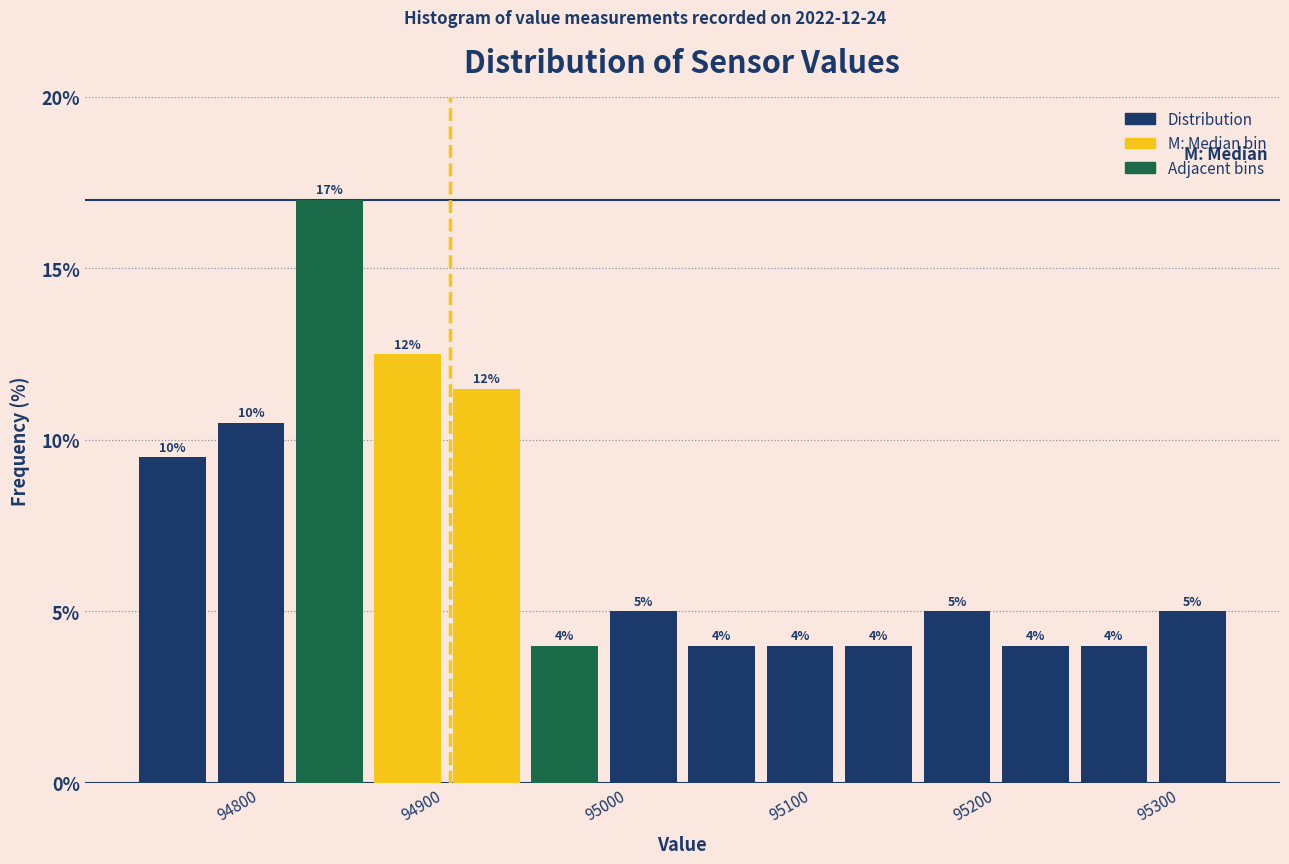

Which range on the x-axis has the tallest bar?

94830 to 94870